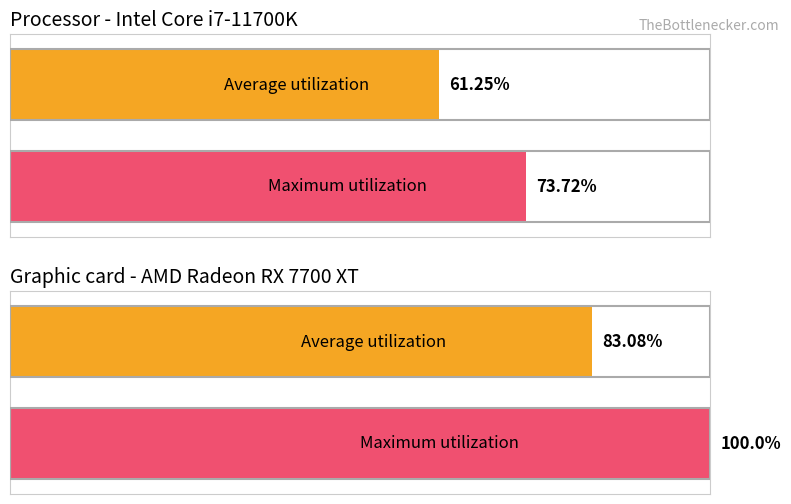

What is the value of the Average utilization bar at the 1st from the left?

61.2